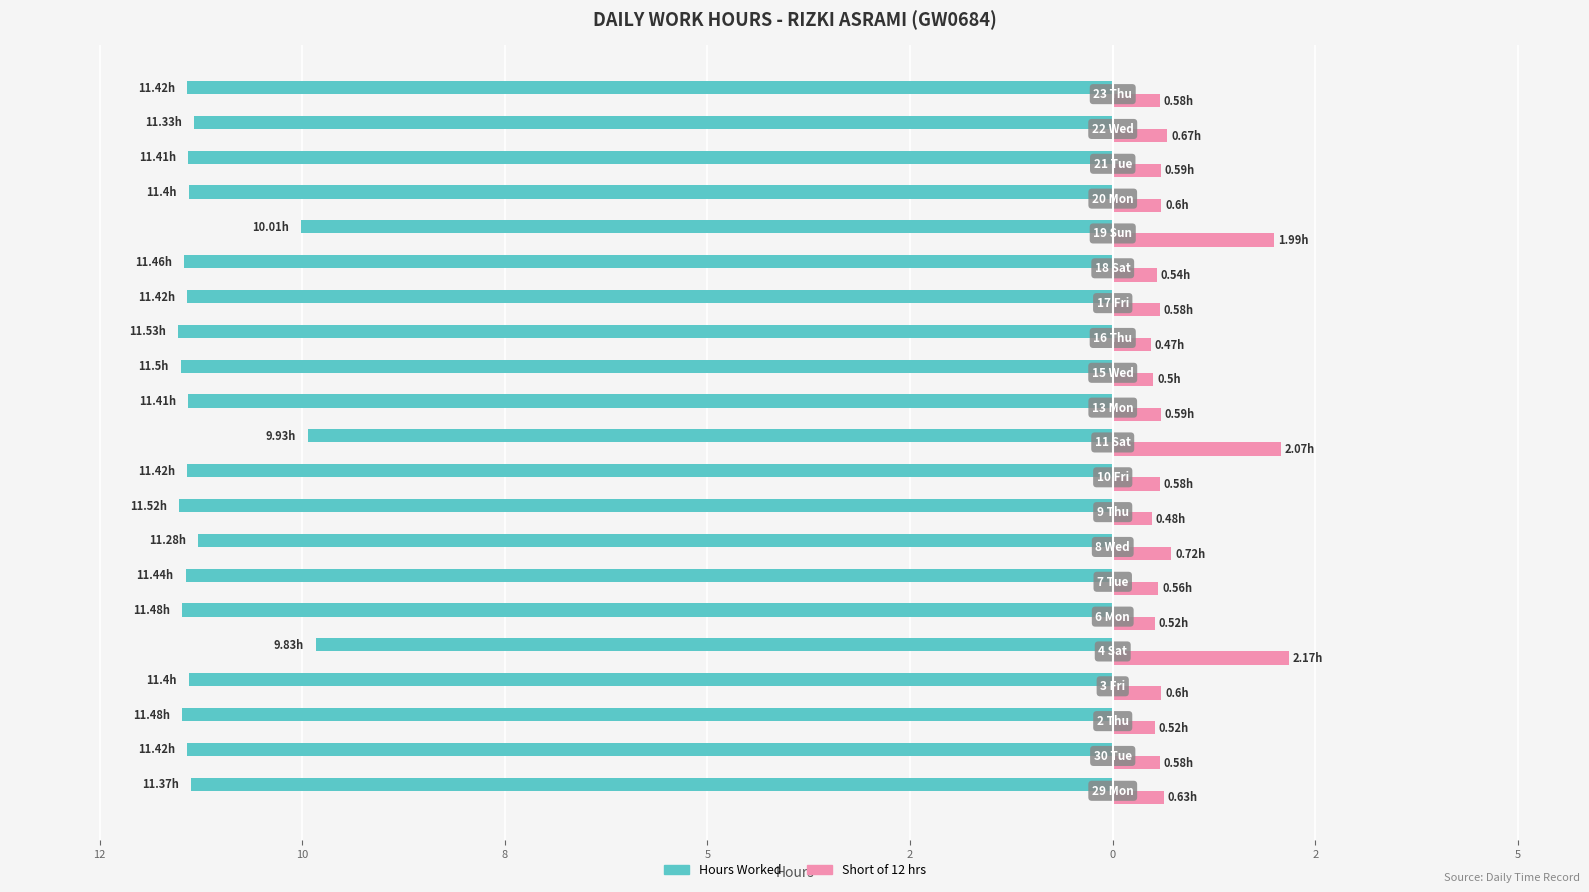

What are all the series names shown in the legend?

Hours Worked, Short of 12 hrs